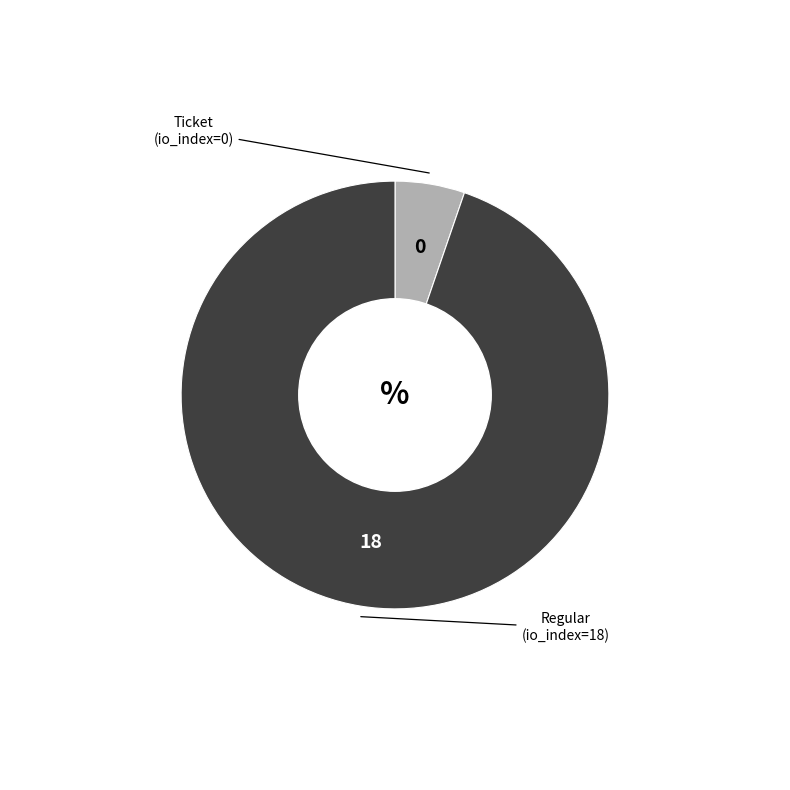

Does any single category account for the majority?

Yes